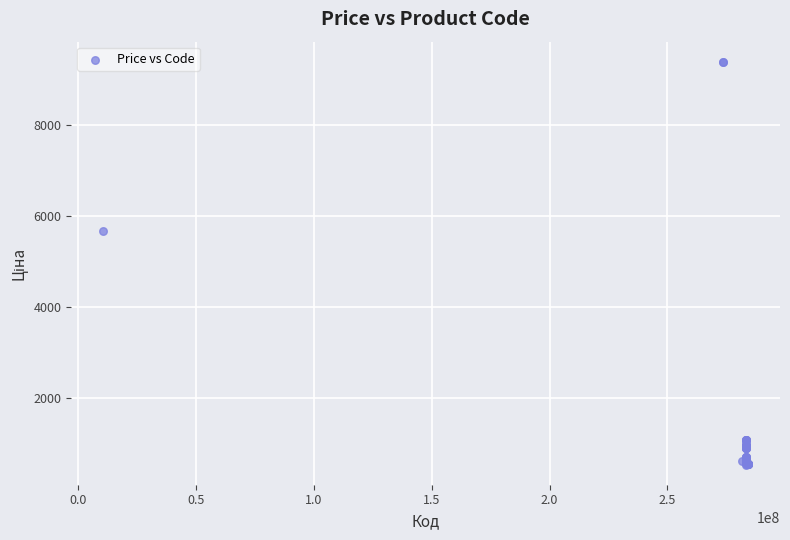

What Y value in the scatter plot is closest to 4957?

5673.8